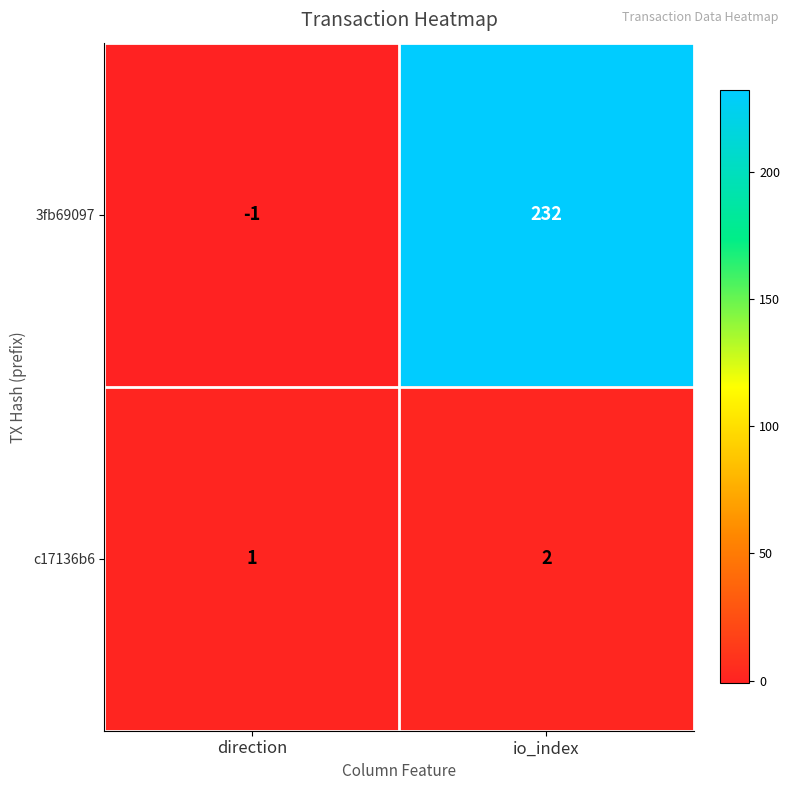

How many series are shown in this chart?

2